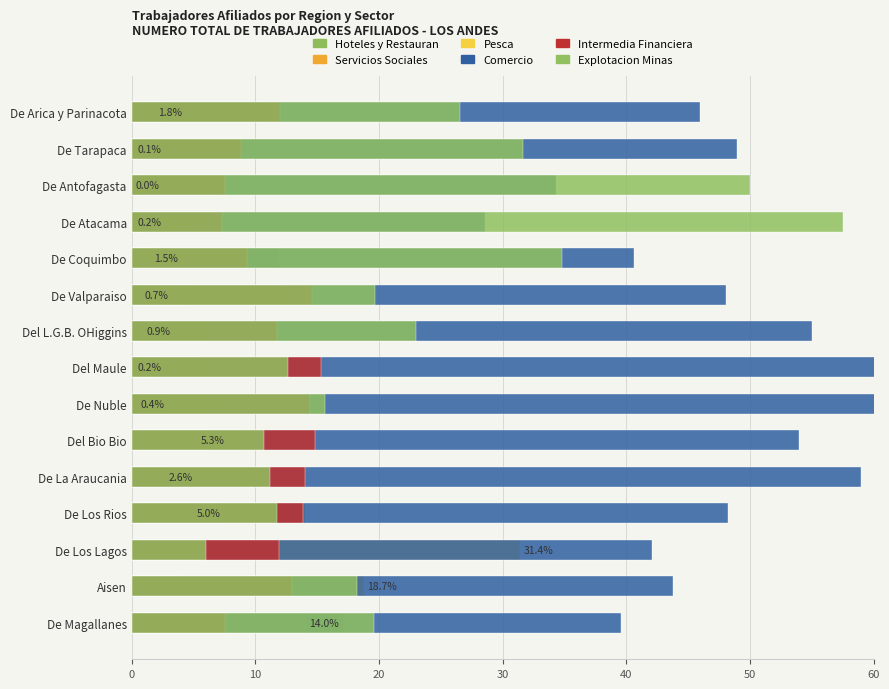

Reading left to right, list all the values displayed in this chart.

Hoteles y Restauran: 11.1	9.0	7.1	5.4	11.9	12.4	6.4	5.4	6.7	6.3	10.5	14.0	5.9	3.8	17.2
Servicios Sociales: 2.6	1.4	1.1	1.0	1.9	4.5	3.0	2.1	2.7	9.0	2.7	7.1	2.7	2.5	2.1
Pesca: 1.8	0.1	0.0	0.2	1.5	0.7	0.9	0.2	0.4	5.3	2.6	5.0	31.4	18.7	14.0
Comercio: 46.0	48.9	34.3	28.6	40.6	48.1	55.0	64.4	60.1	54.0	59.0	48.2	42.1	43.8	39.6
Intermedia Financiera: 12.0	8.9	7.5	7.3	9.3	14.6	11.7	15.3	14.4	14.8	14.0	13.9	11.9	13.0	7.5
Explotacion Minas: 26.5	31.7	50.0	57.5	34.8	19.7	23.0	12.6	15.6	10.7	11.2	11.8	6.0	18.2	19.6